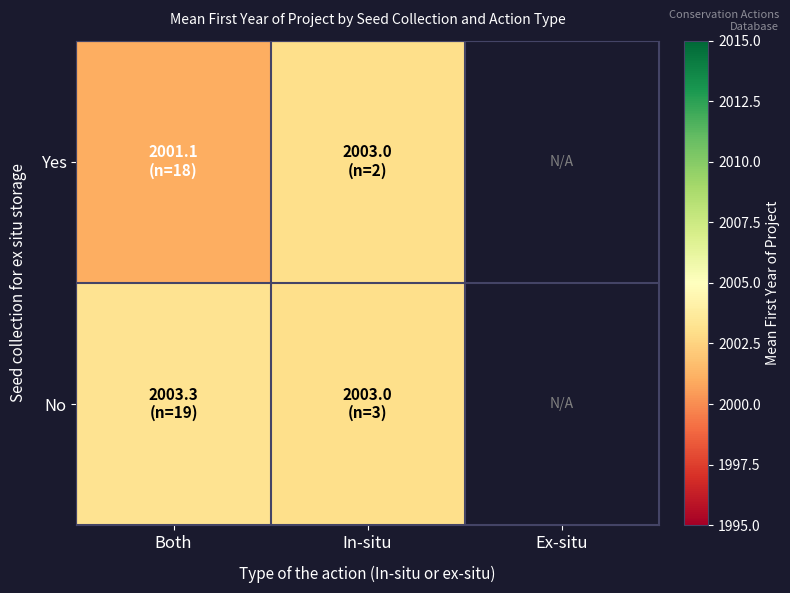

True or false: No has a value of 3483.5 at In-situ.

False